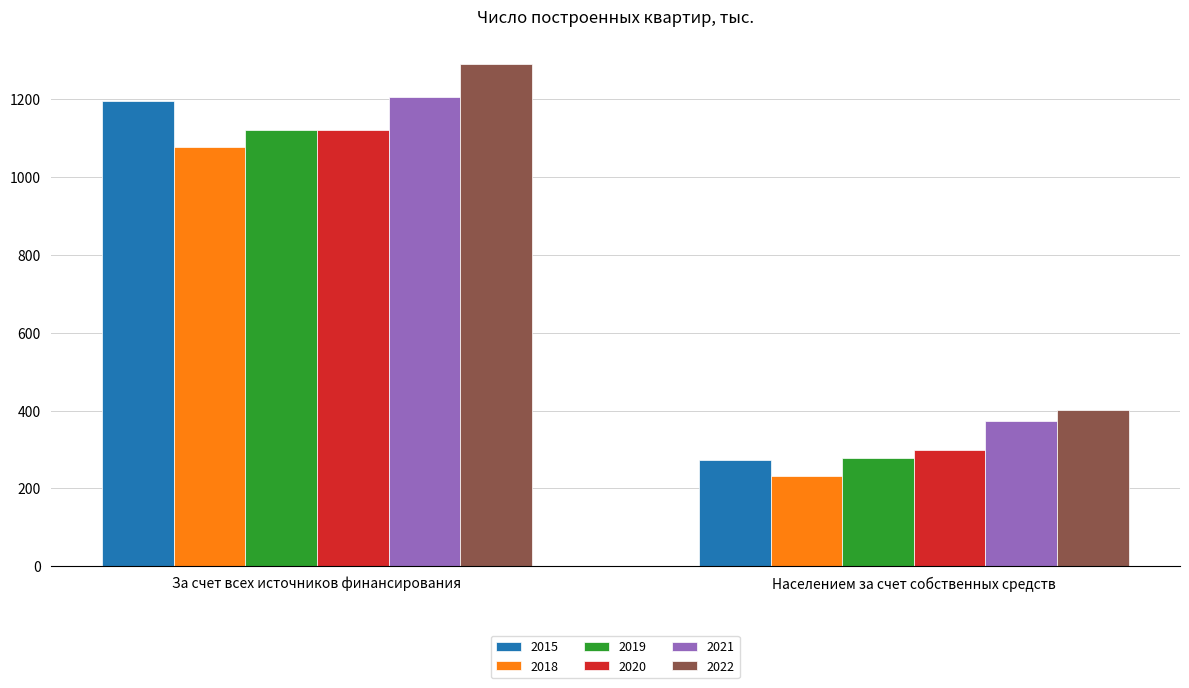

What are all the series names shown in the legend?

2015, 2018, 2019, 2020, 2021, 2022